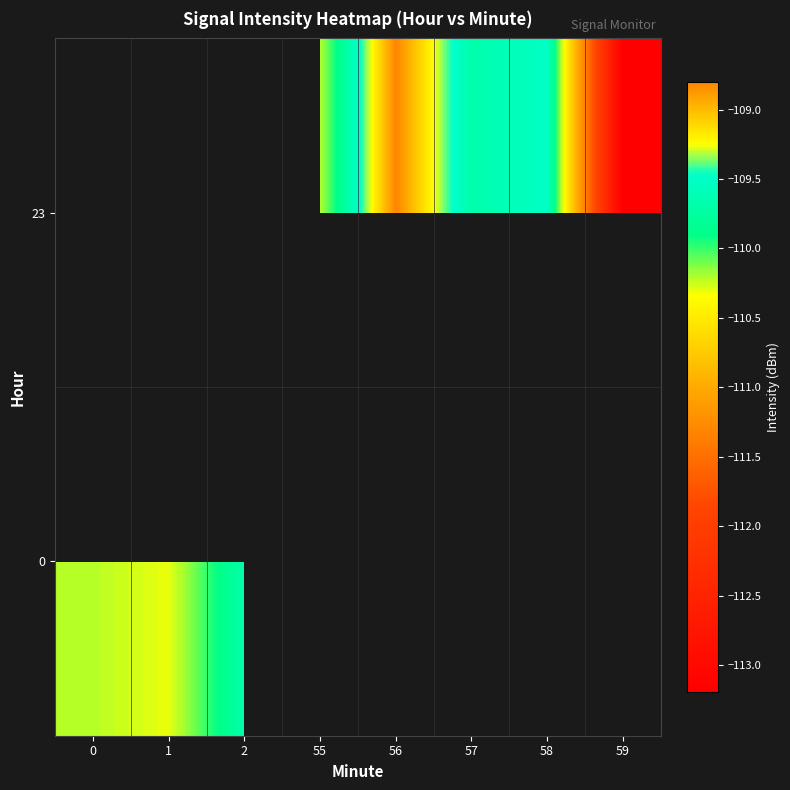

How many categories are shown in the chart?

8